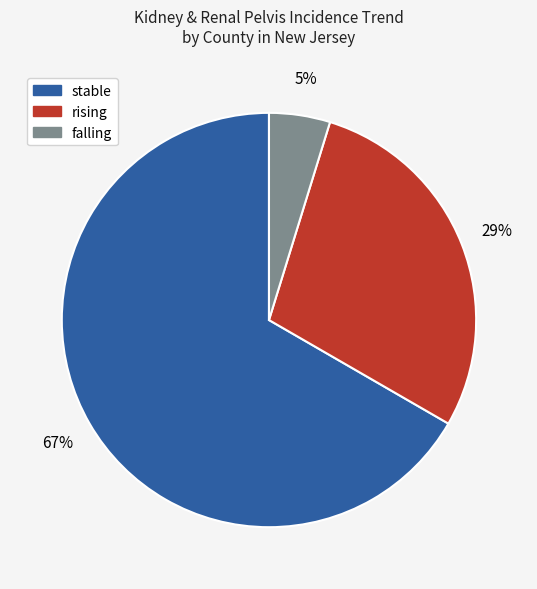

Is there a majority slice in this chart?

Yes